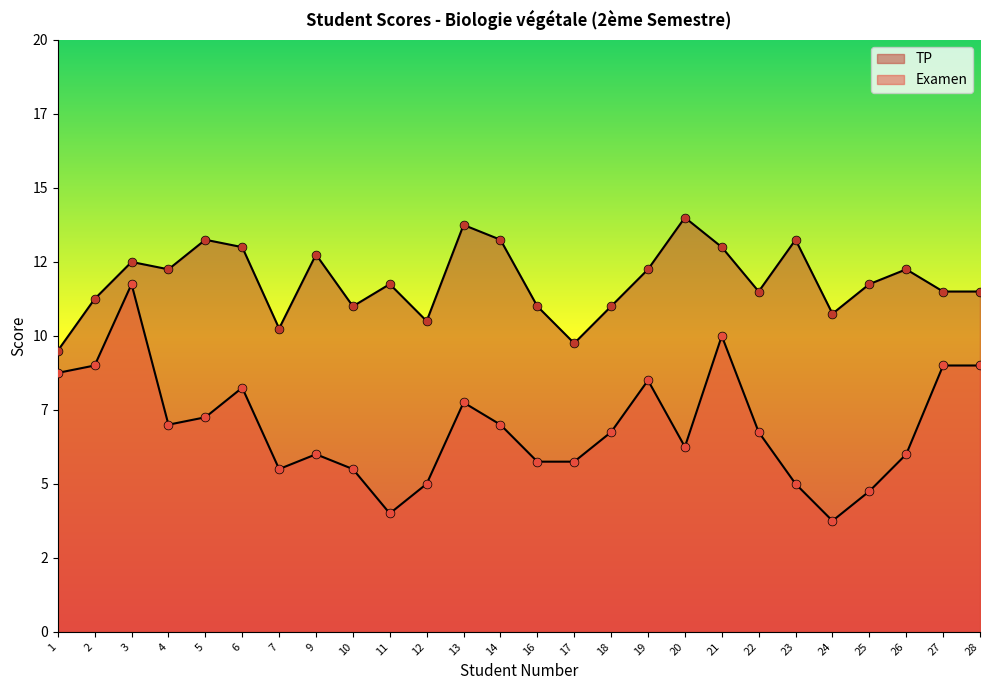

Which series reaches the minimum Y coordinate?

Examen